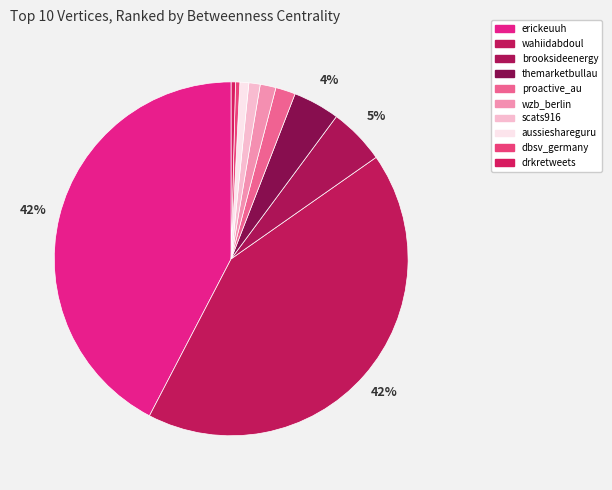

Between aussieshareguru and wzb_berlin, which is larger?

wzb_berlin